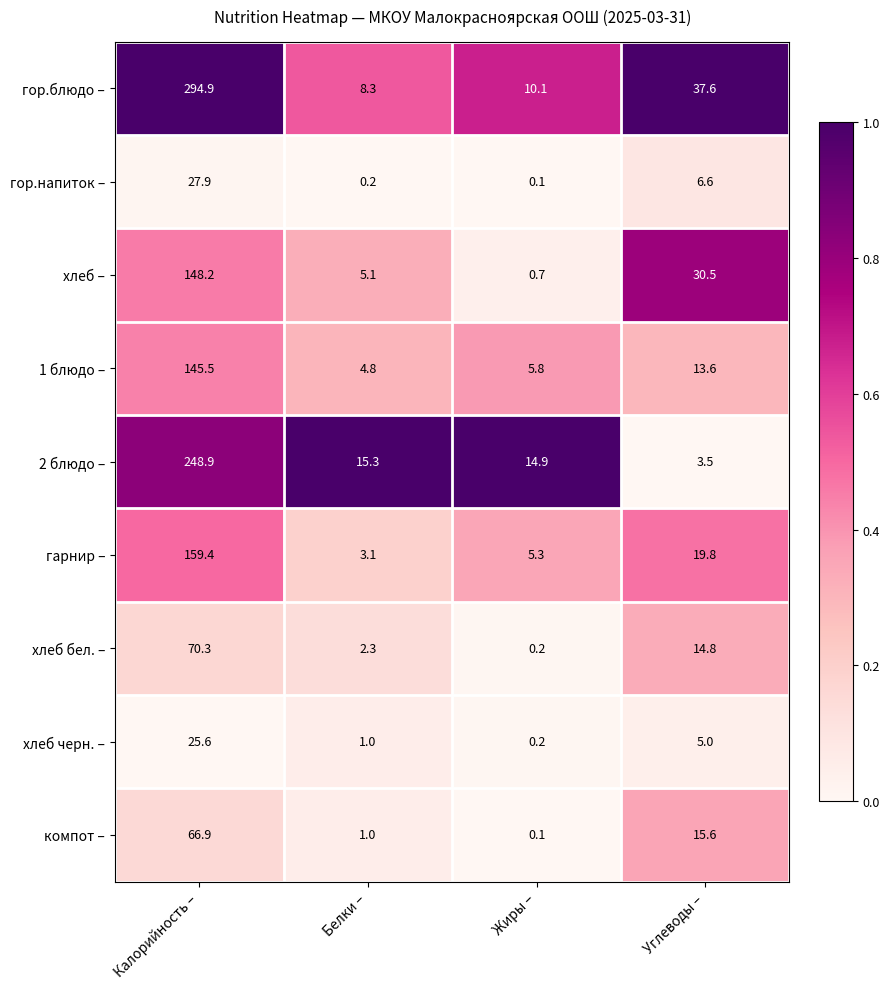

At which label is гор.блюдо – closest to 151?

Углеводы –